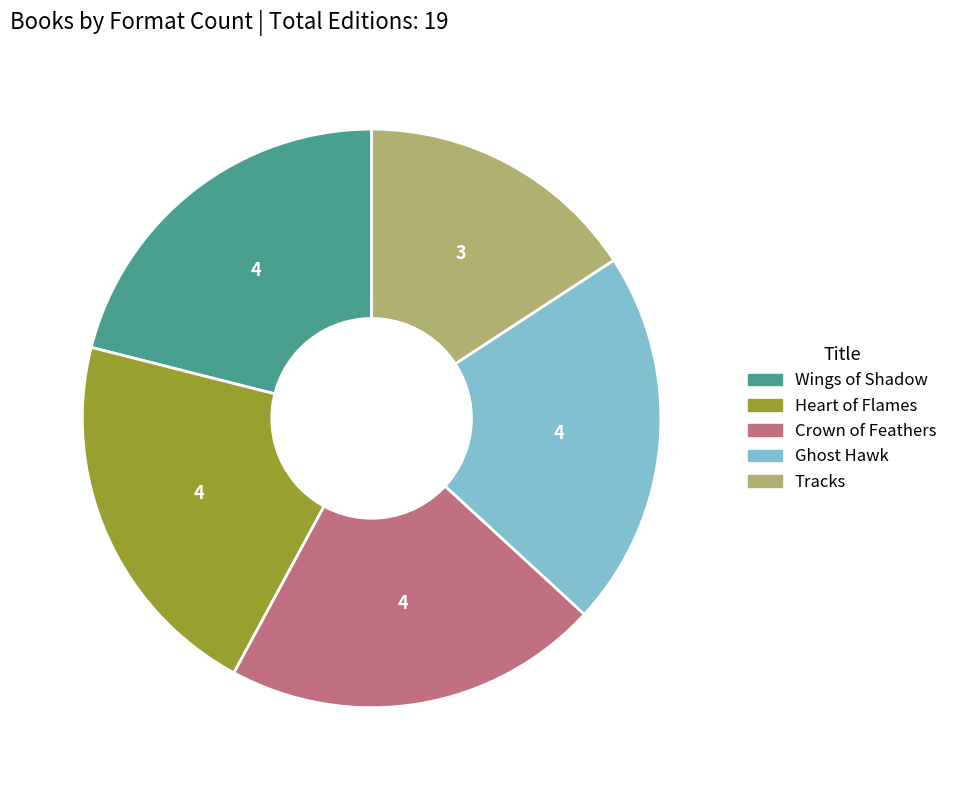

Is there any slice that represents more than half of the pie?

No